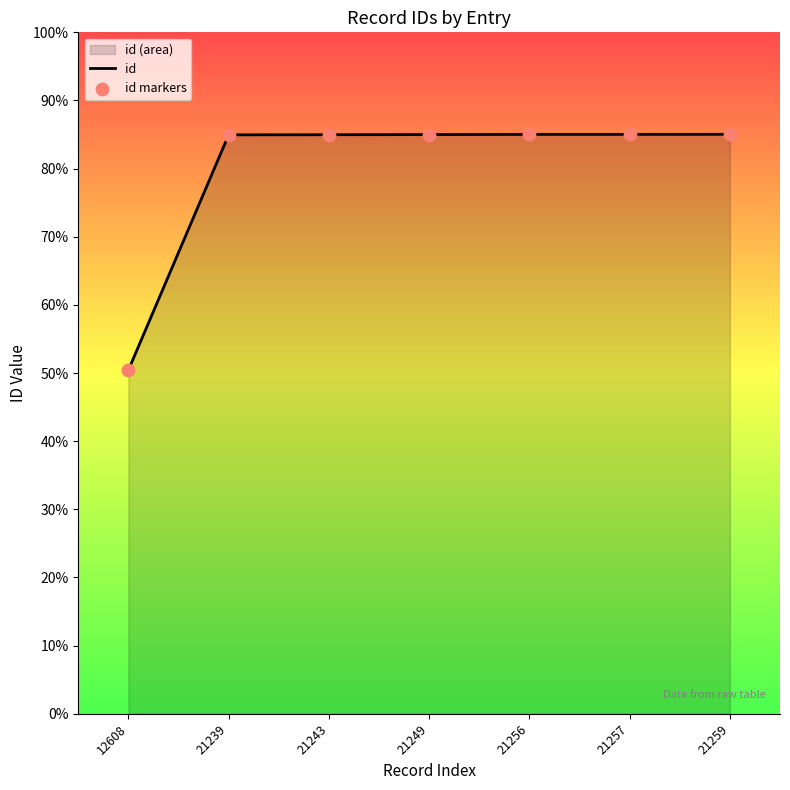

Which series has the largest total across all categories?

id